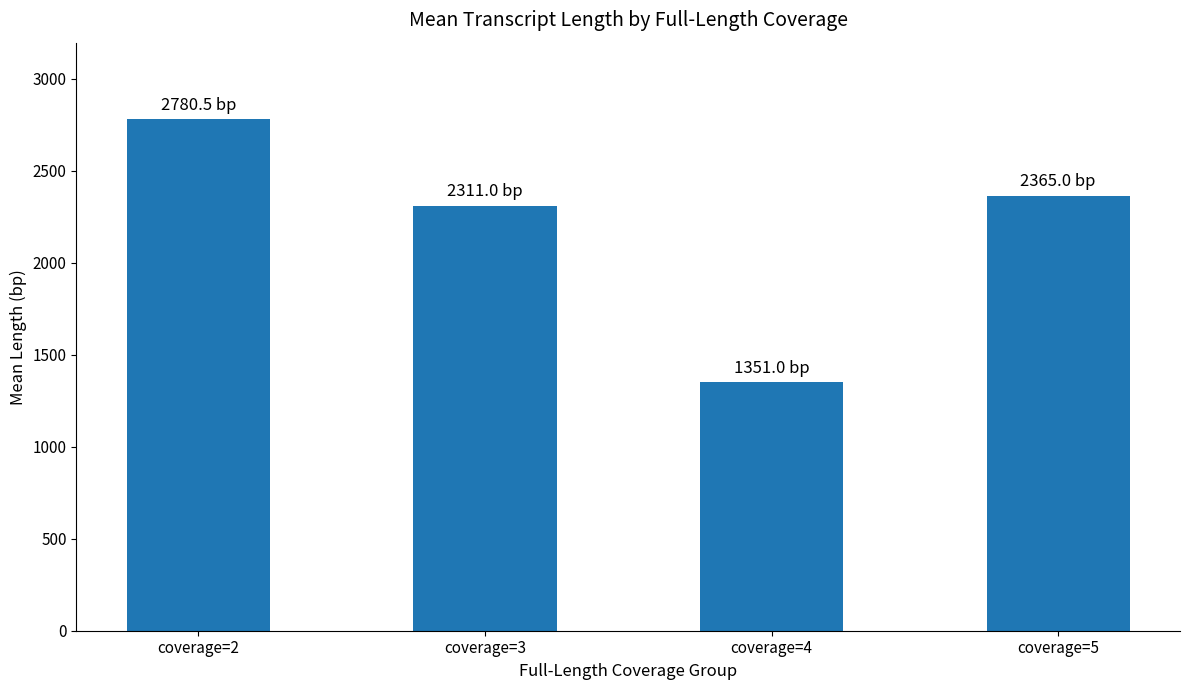

At which category does the chart reach its peak across all series?

coverage=2